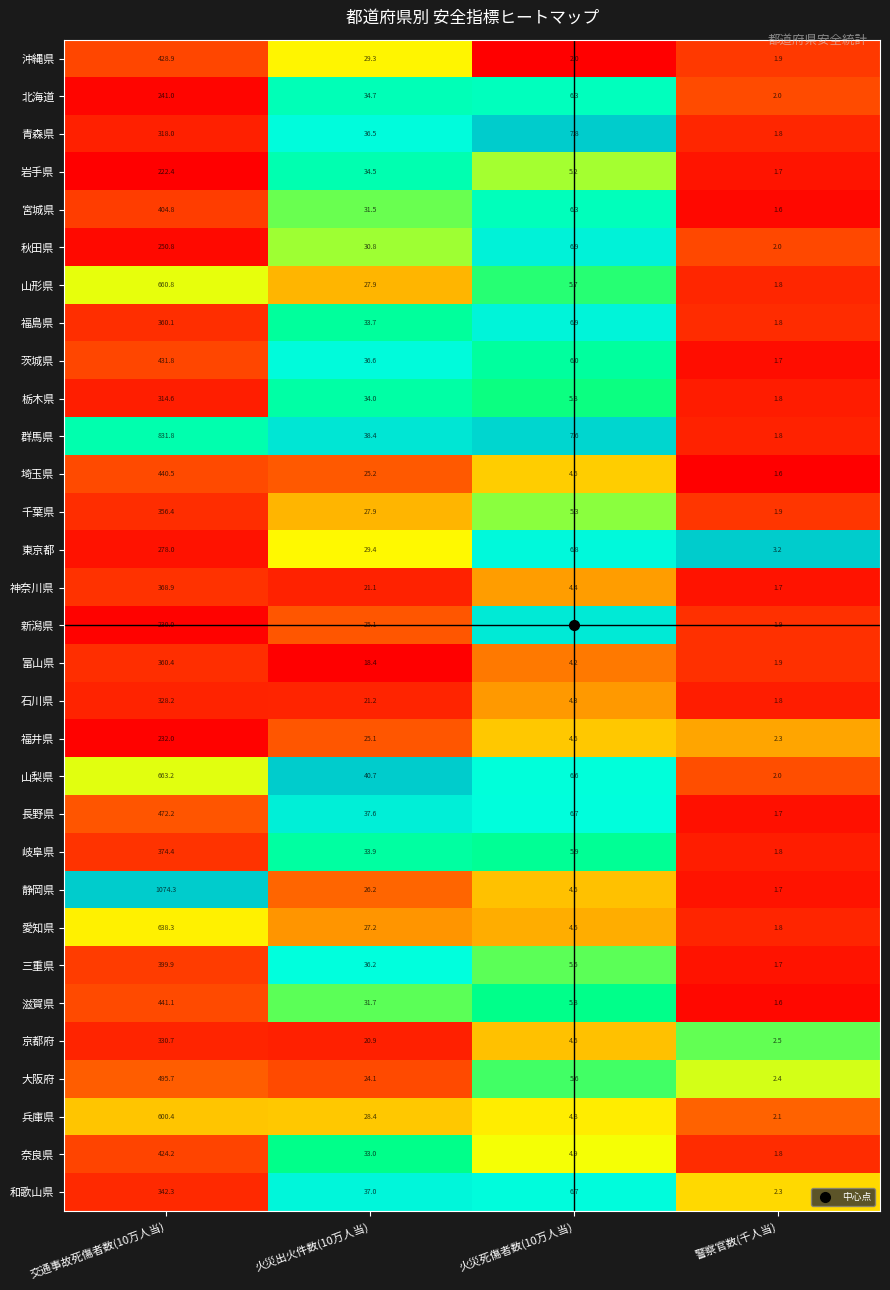

What is the greatest value displayed?

1074.3